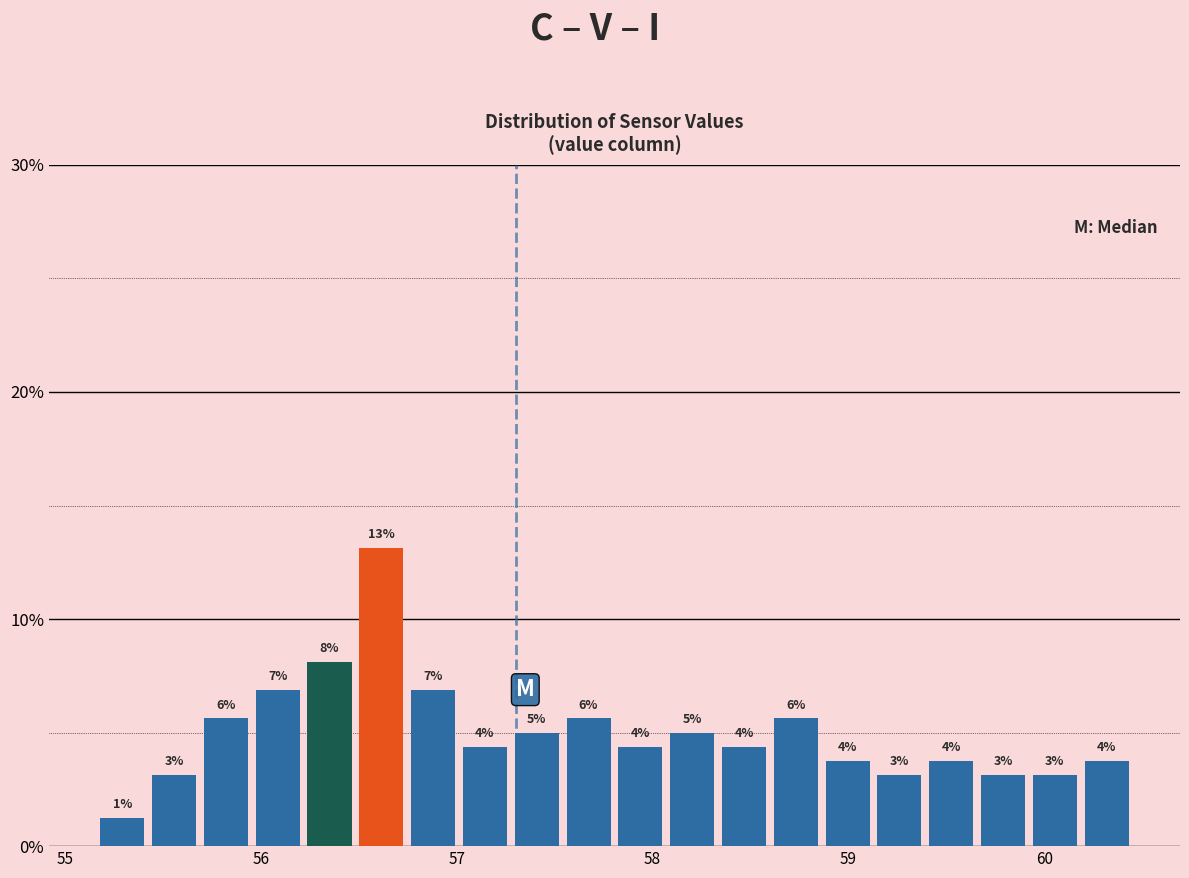

Read against the x-axis, roughly where is the centre of the tallest bar?

56.6